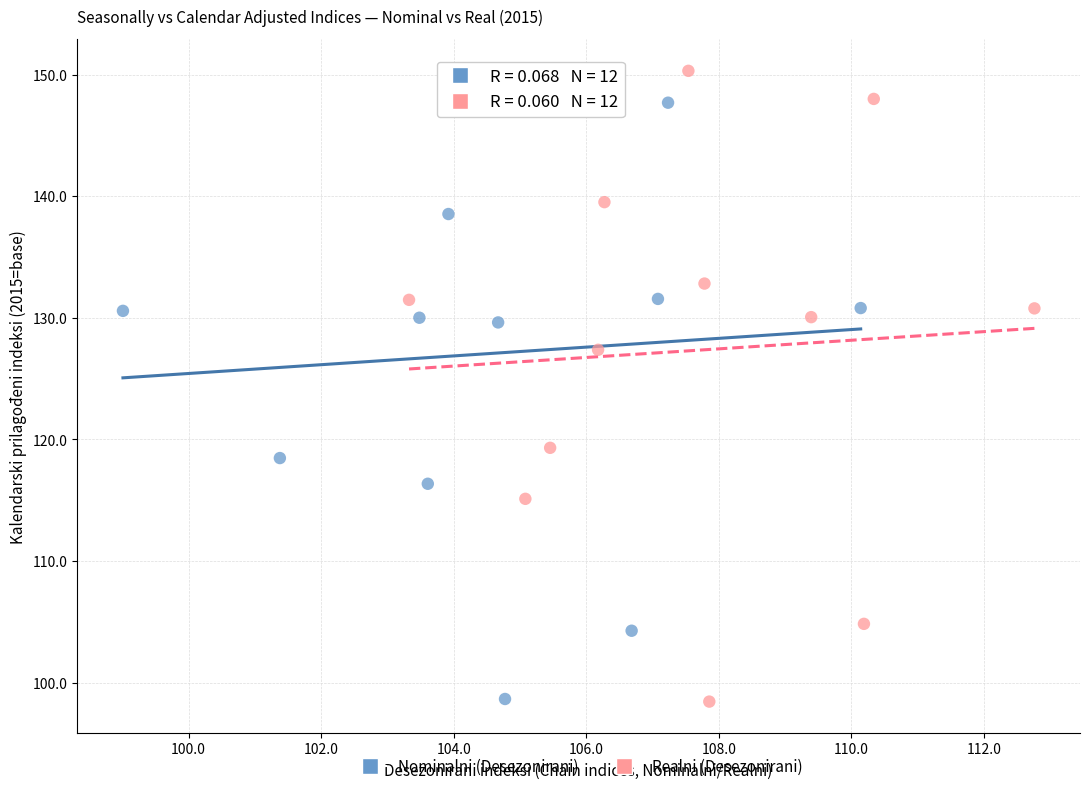

What are all the series names shown in the legend?

Nominalni (Desezonirani), Realni (Desezonirani)